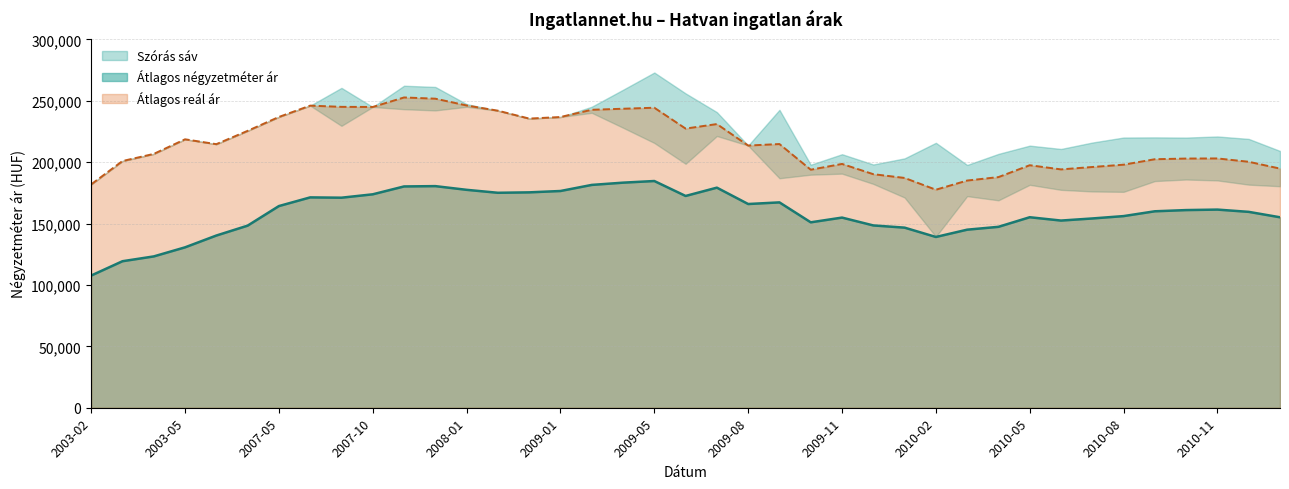

At 2010-09, list the series in order from smallest to largest.

Átlagos négyzetméter ár, Átlagos reál ár